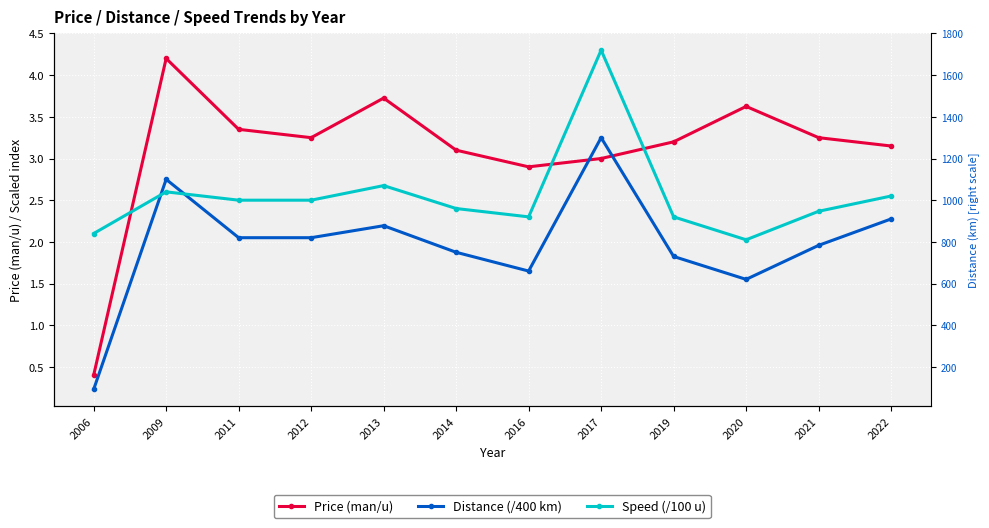

Where is Price (man/u) nearest to the value 2?

2016